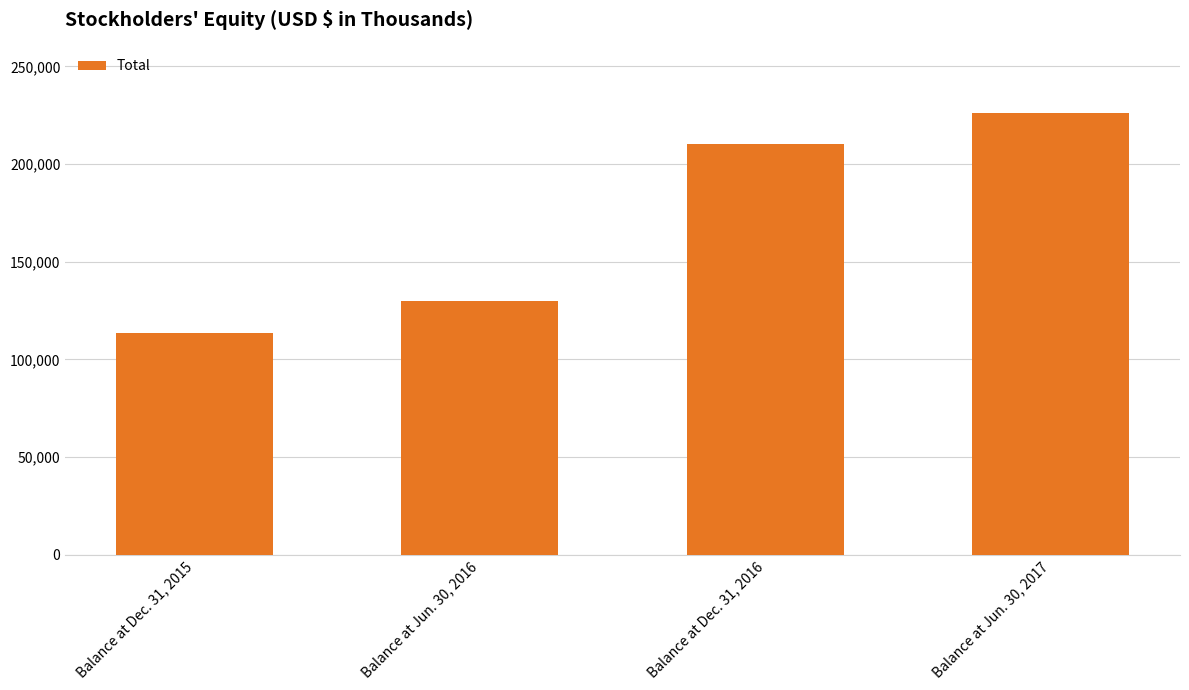

What is the change in value from Balance at Dec. 31, 2015 to Balance at Jun. 30, 2016?

+16374